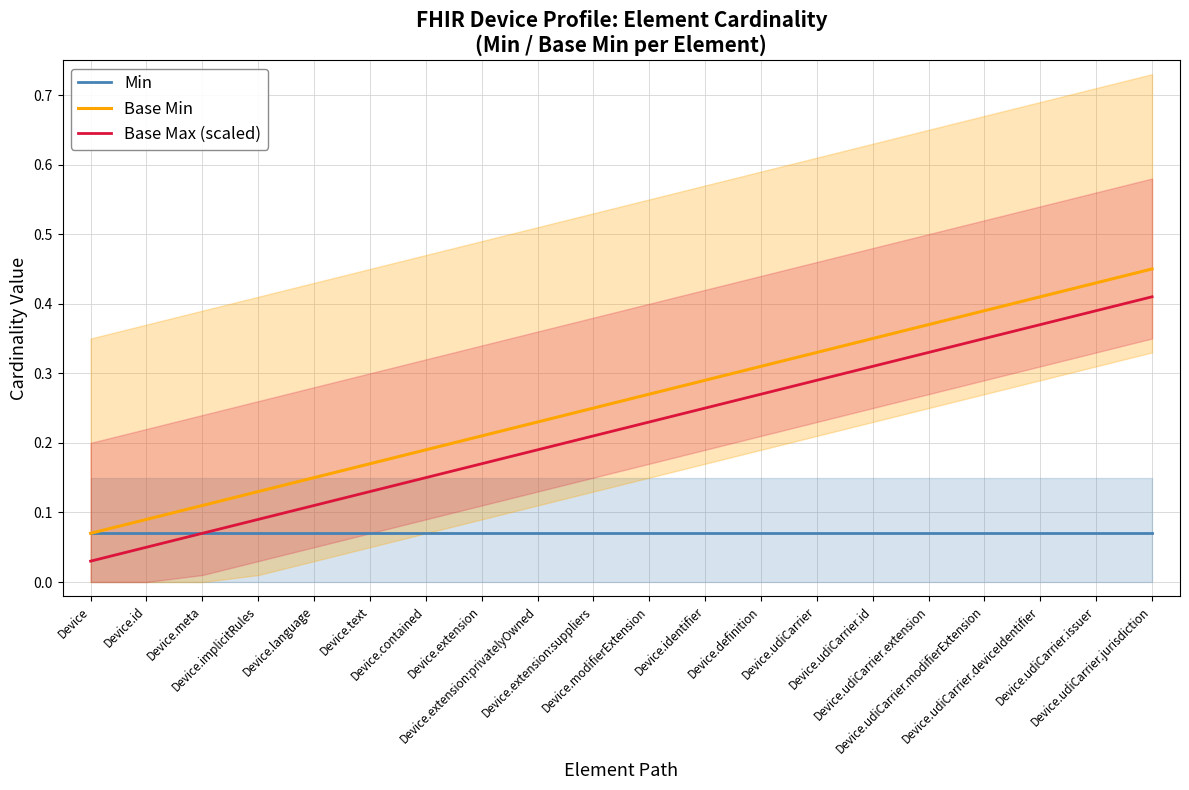

What is the sum of the Base Max (scaled) values at Device.udiCarrier.deviceIdentifier and Device.udiCarrier?

0.7